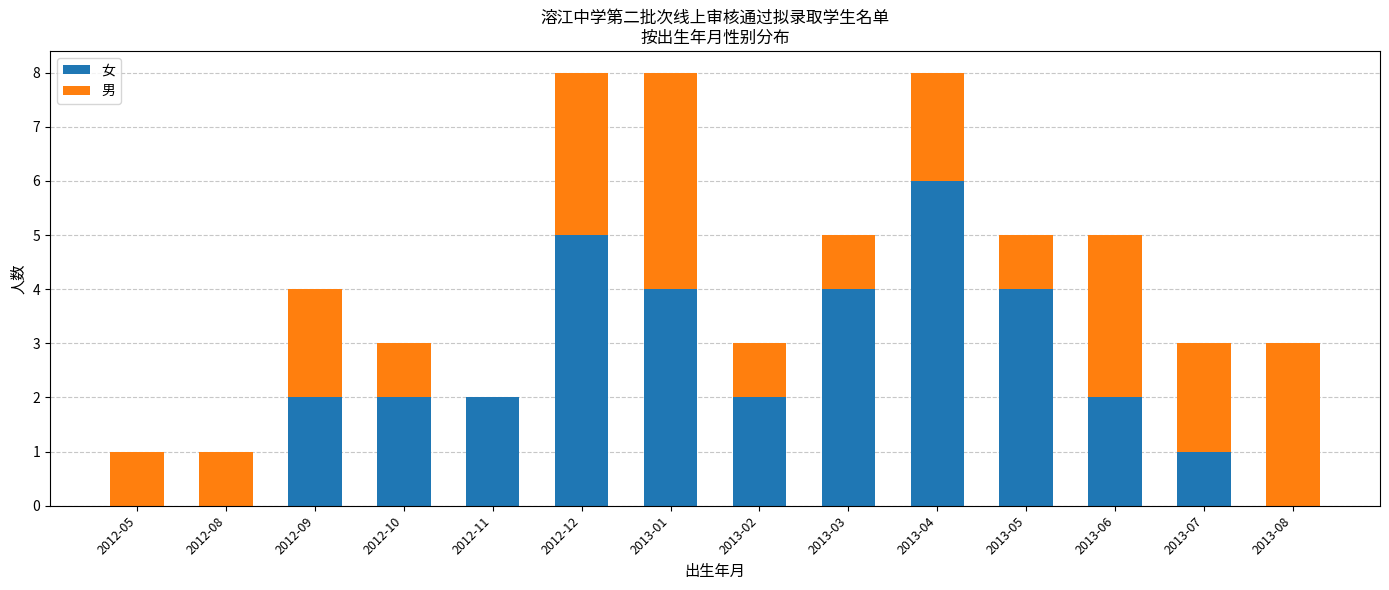

What is the difference between the 女 values at 2013-05 and 2012-12?

1